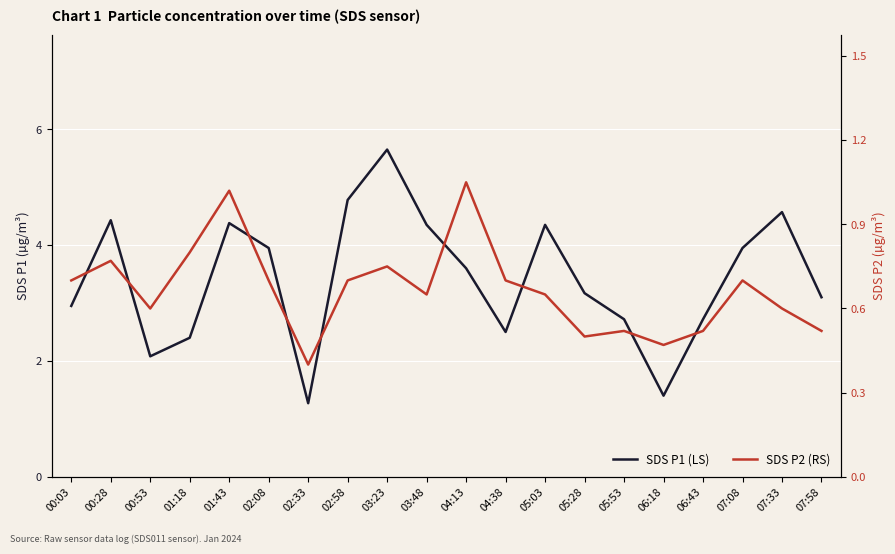

What is the label of the 16th point from the right?

01:43